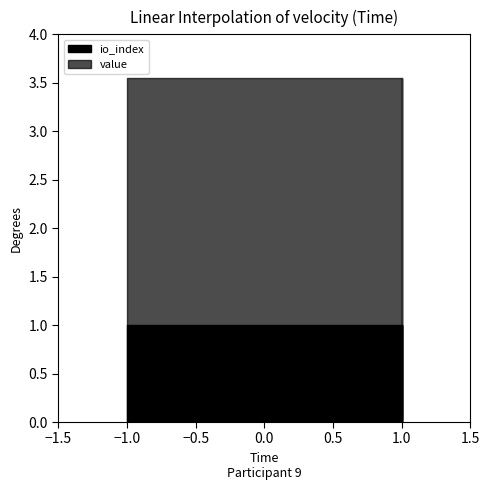

What is the difference between the maximum and minimum values in the value series?

3.5